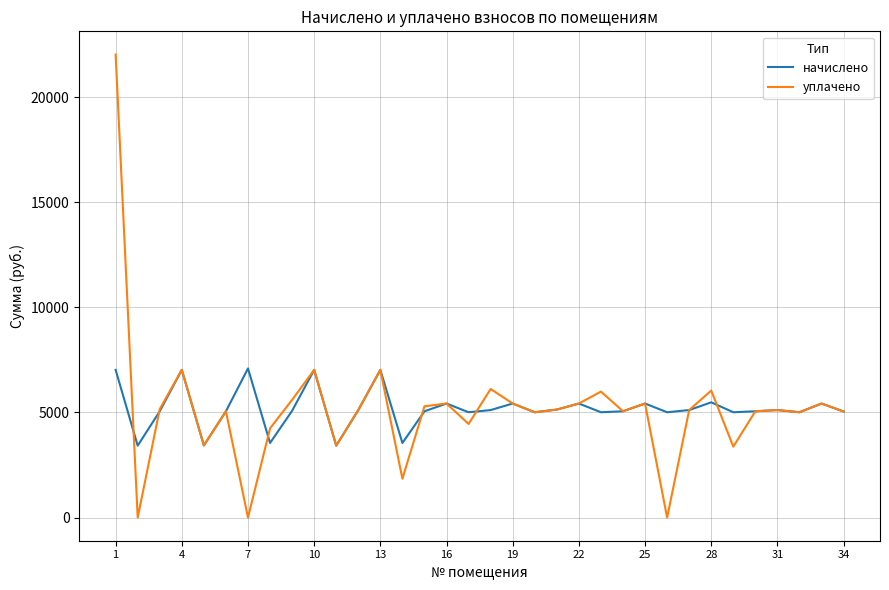

List the series in order of their peak value, highest first.

уплачено, начислено